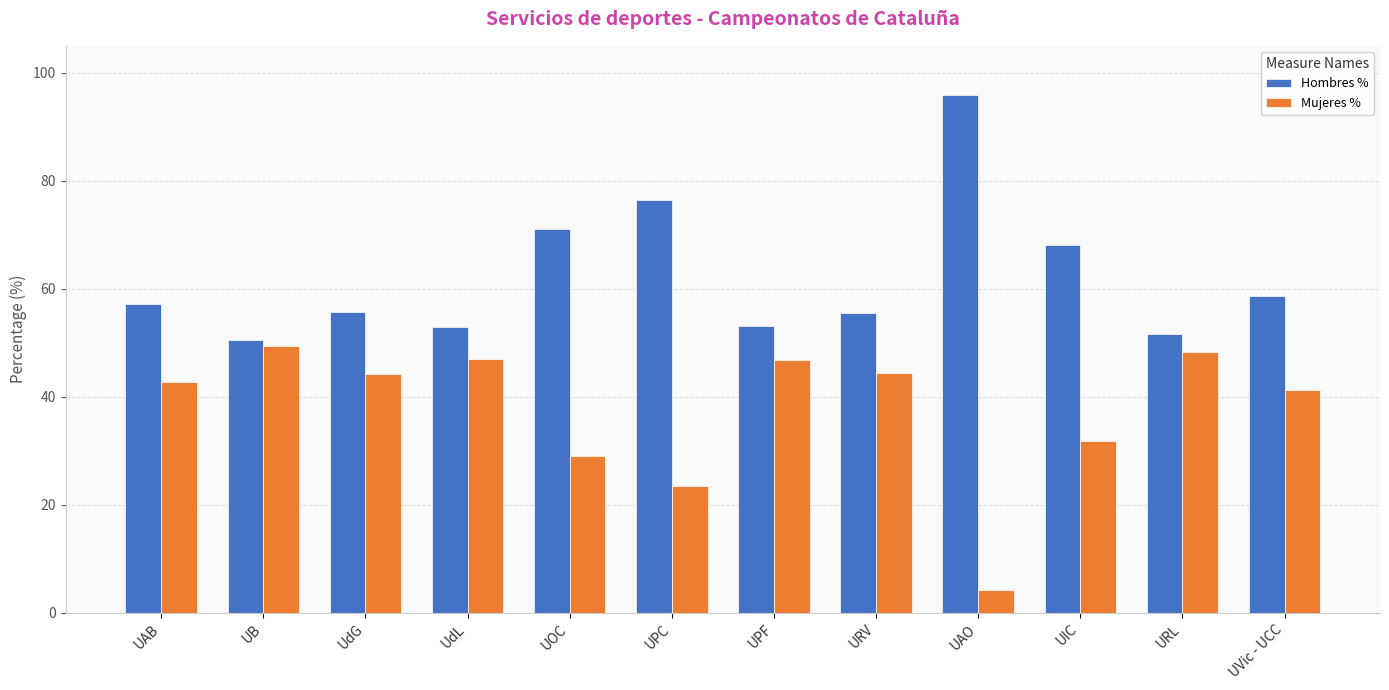

Rank the series by their maximum value, from lowest to highest.

Mujeres %, Hombres %